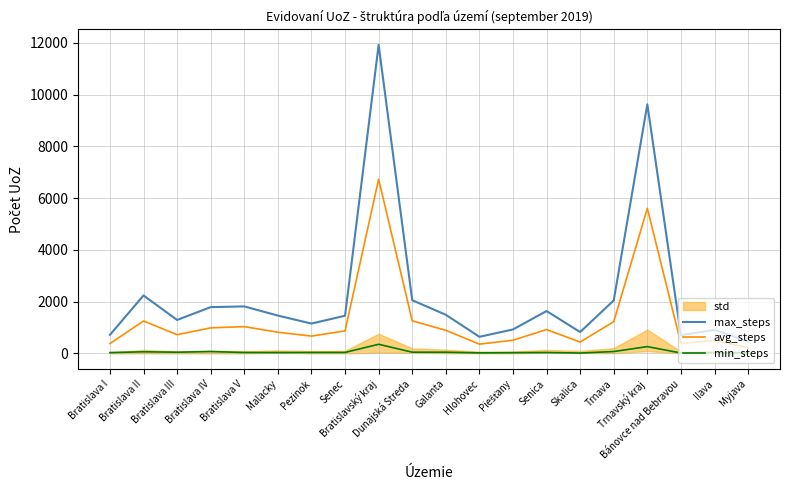

At which label is min_steps closest to 182?

Trnavský kraj